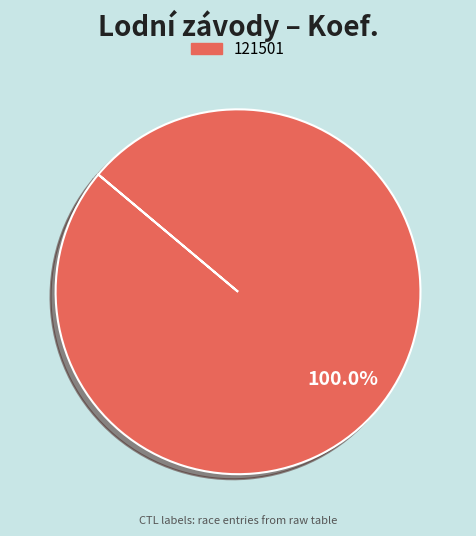

Is there any slice that represents more than half of the pie?

Yes